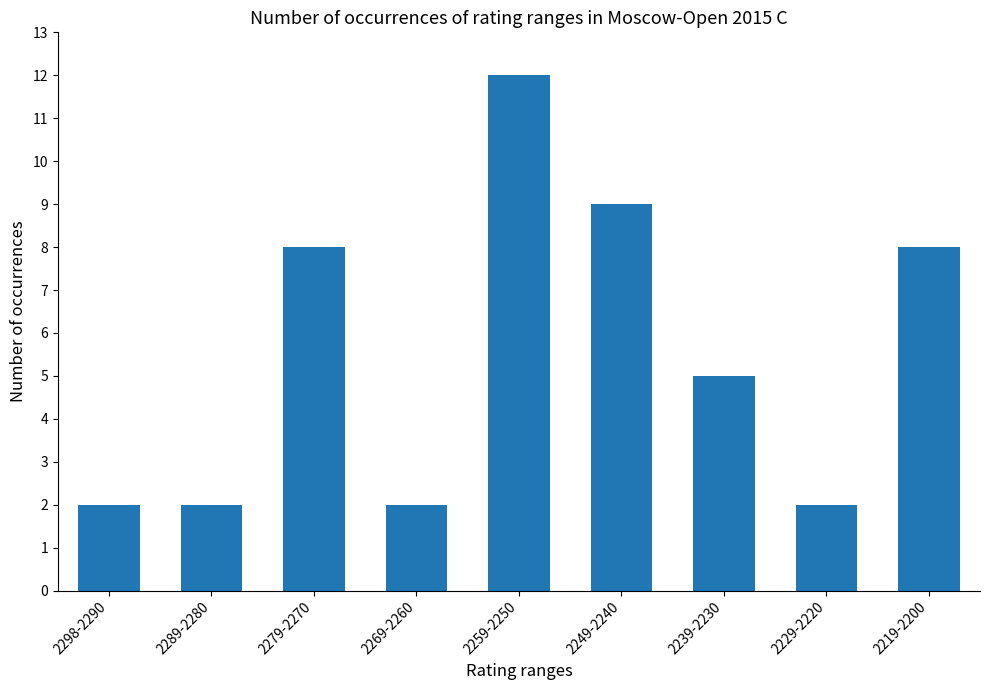

Approximately how many times larger is the value at 2239-2230 compared to 2219-2200?

0.6